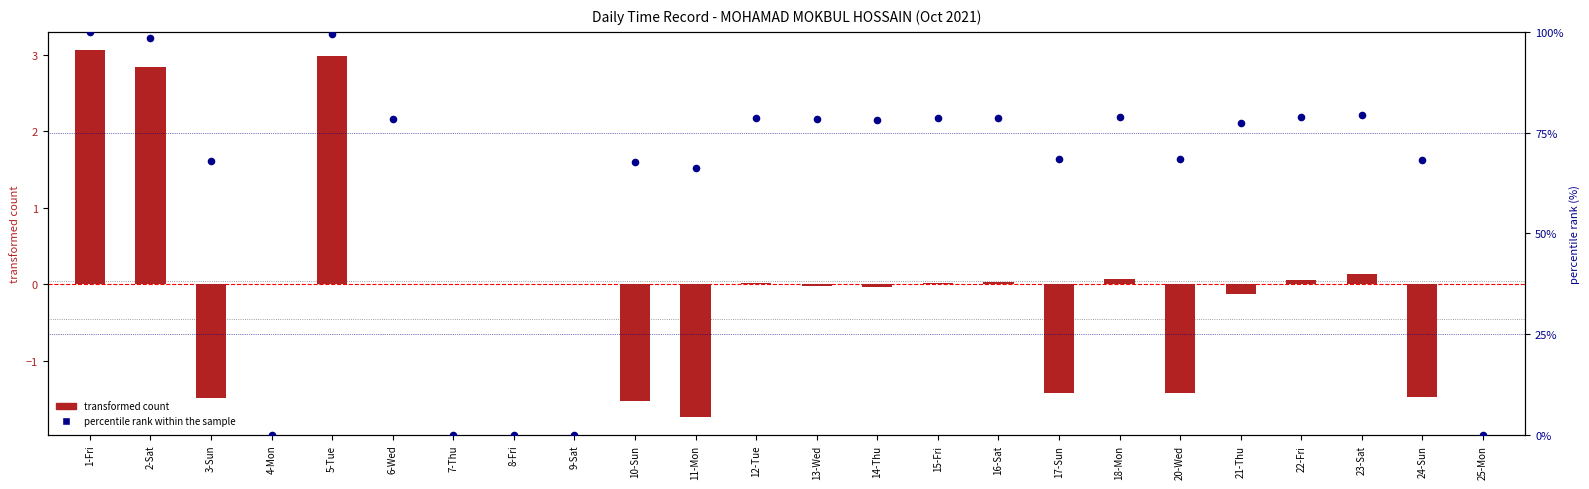

What is the total value across all series at 12-Tue?

78.6